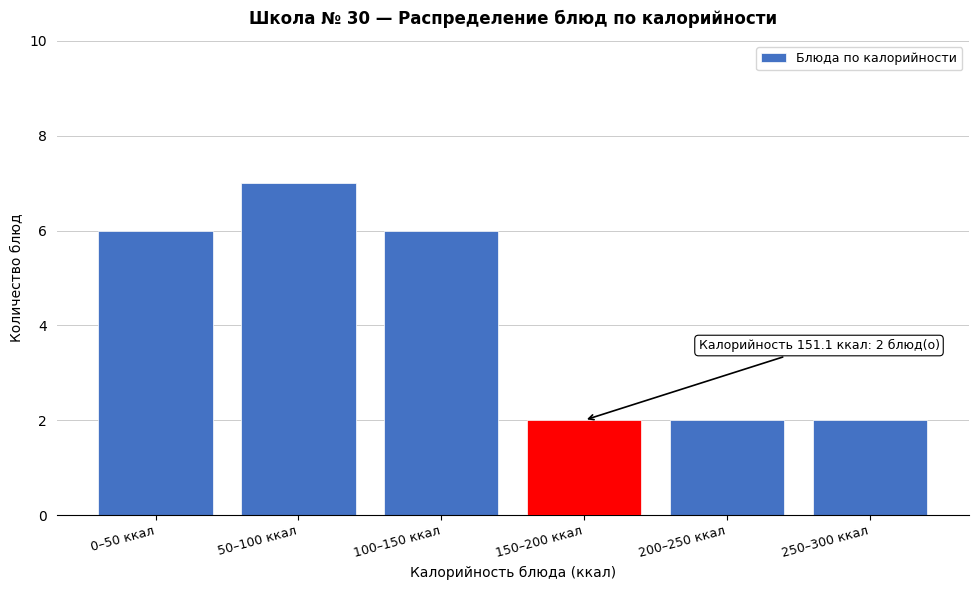

Reading left to right, list all the values displayed in this chart.

6	7	6	2	2	2